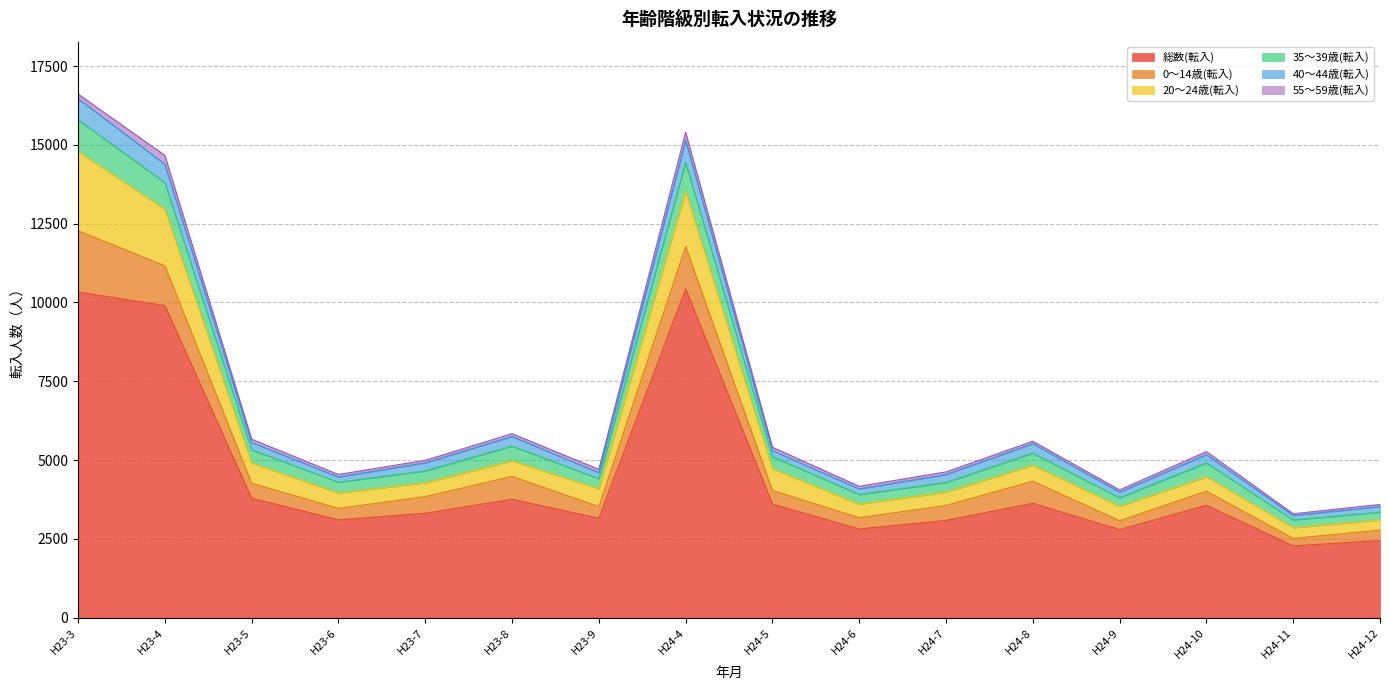

Does the chart display data point markers on the line(s)?

No